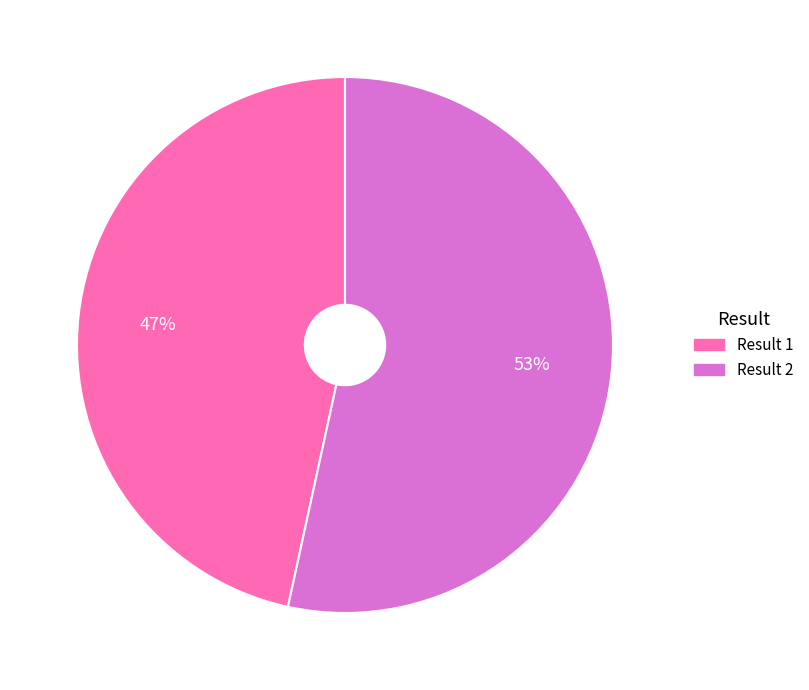

To the nearest percent, what is the average slice percentage?

50%